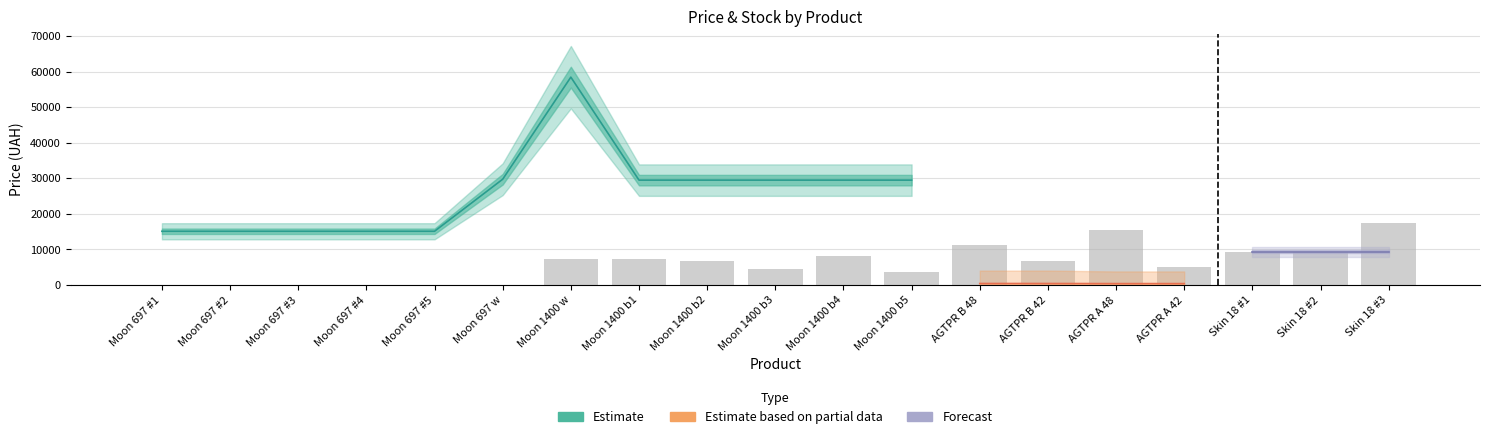

Is the value of Ціна at 11 greater than the value of Залишок at 14?

Yes